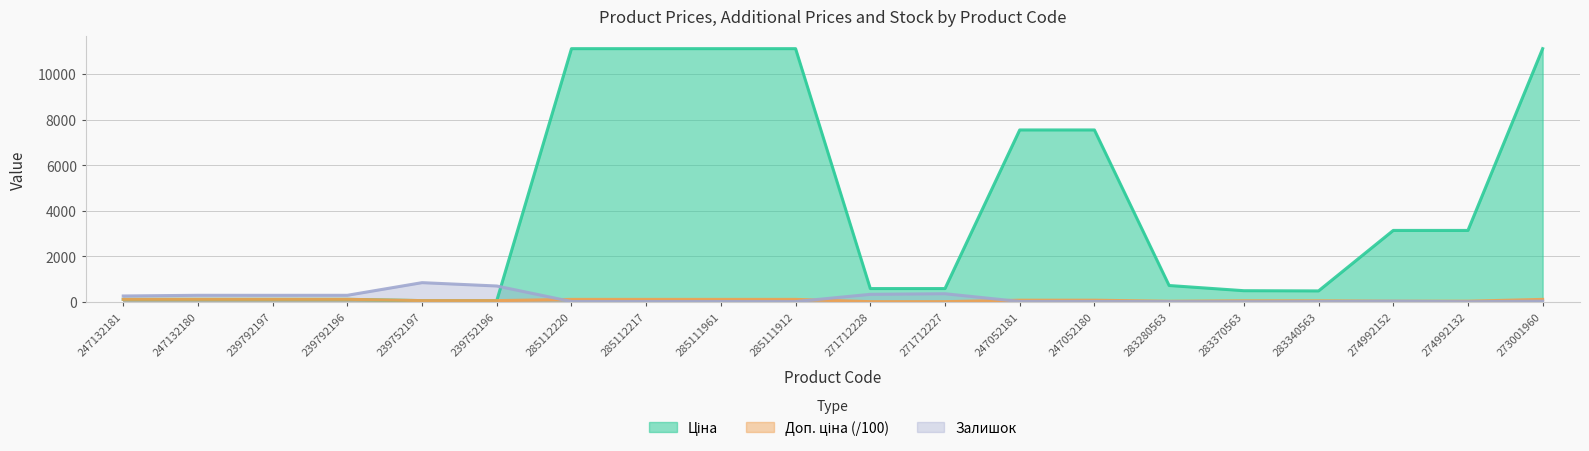

What is the total value across all series at 283280563?

759.4